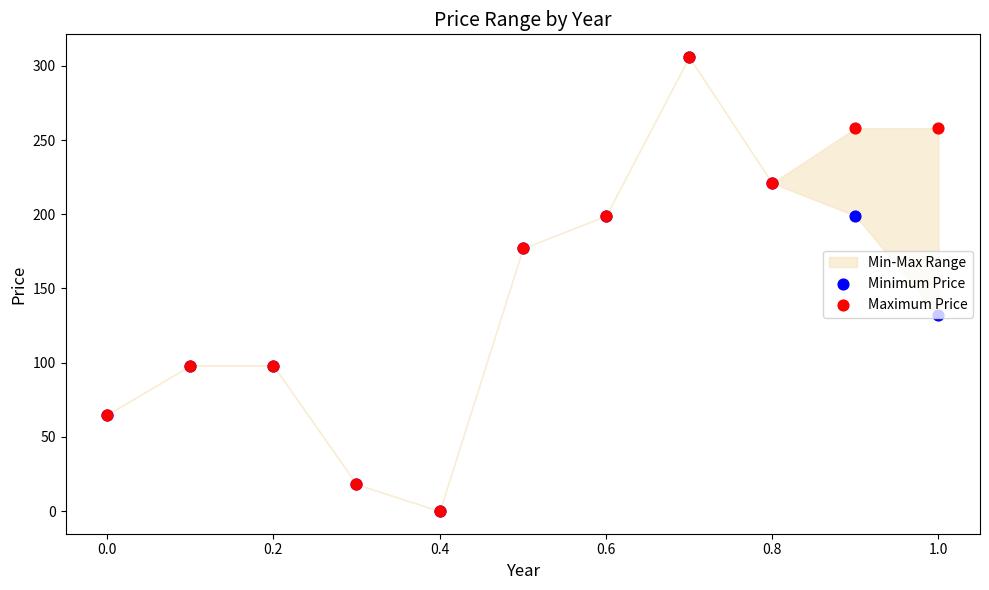

Which series has the largest total across all categories?

Maximum Price